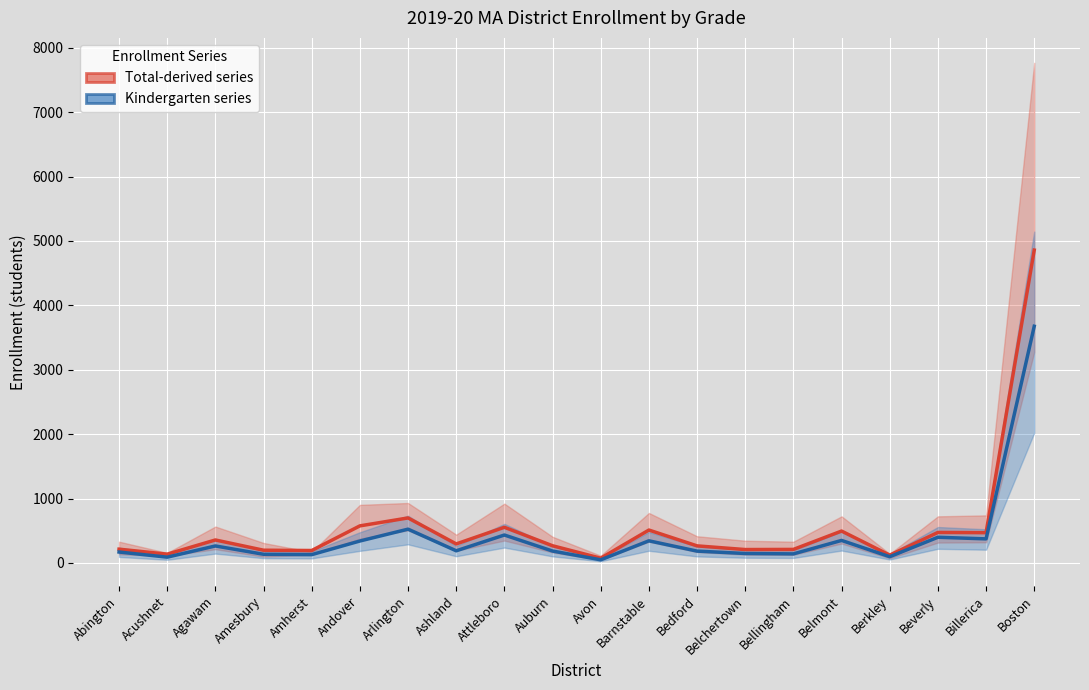

Reading left to right, what are all the values shown in this chart?

Total-derived series: Abington=213.1	Acushnet=135.6	Agawam=356.0	Amesbury=197.0	Amherst=192.4	Andover=574.9	Arlington=698.2	Ashland=294.6	Attleboro=552.9	Auburn=266.3	Avon=72.9	Barnstable=510.1	Bedford=264.4	Belchertown=207.3	Bellingham=209.4	Belmont=494.4	Berkley=120.5	Beverly=472.8	Billerica=469.3	Boston=4857.7
Kindergarten series: Abington=169.0	Acushnet=89.0	Agawam=263.0	Amesbury=134.0	Amherst=128.0	Andover=340.0	Arlington=524.0	Ashland=188.0	Attleboro=433.0	Auburn=184.0	Avon=48.0	Barnstable=343.0	Bedford=183.0	Belchertown=146.0	Bellingham=140.0	Belmont=349.0	Berkley=96.0	Beverly=398.0	Billerica=373.0	Boston=3675.0